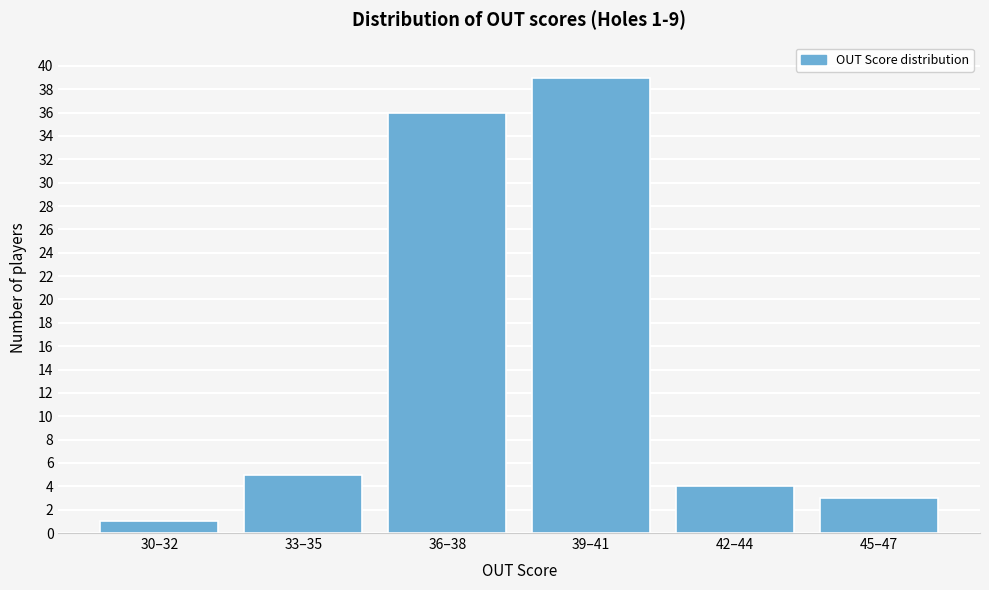

Reading left to right, extract all data points from this chart.

30–32=1	33–35=5	36–38=36	39–41=39	42–44=4	45–47=3